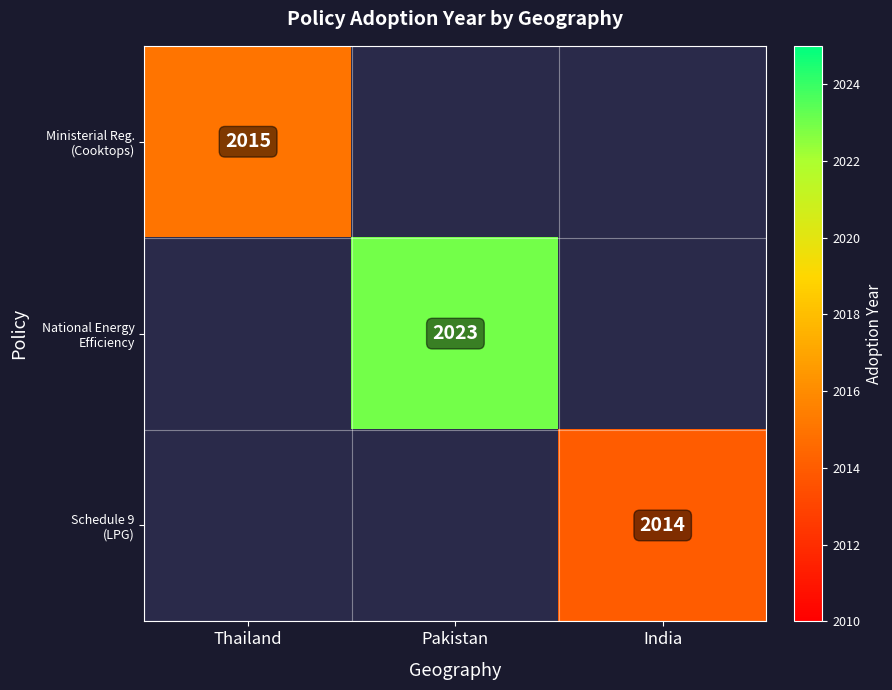

Which series has the widest spread of values?

Ministerial Reg. (Cooktops)